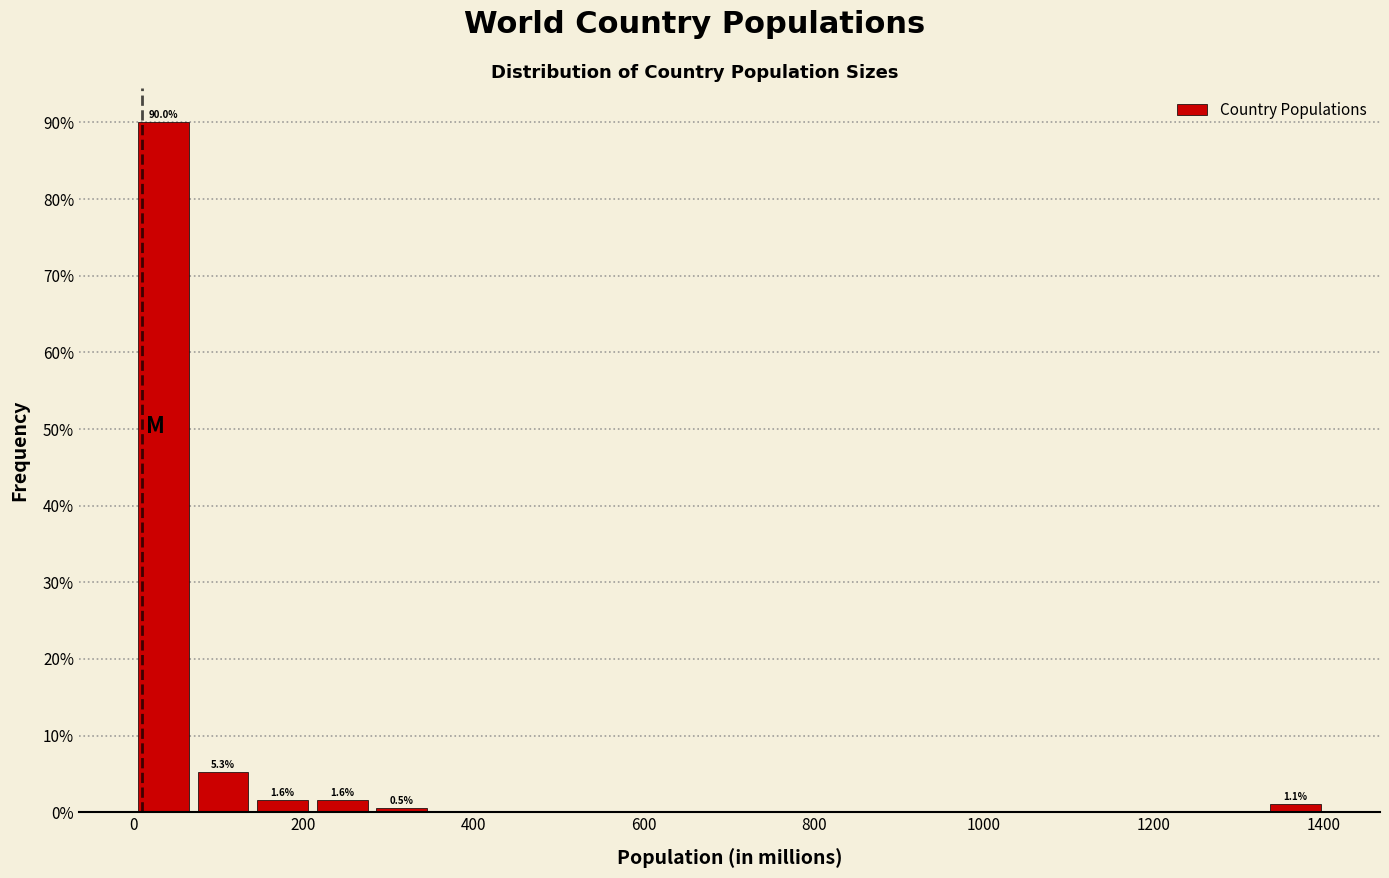

Around what value on the x-axis is the tallest bar? Give the approximate position of its centre, as read against the axis.

40